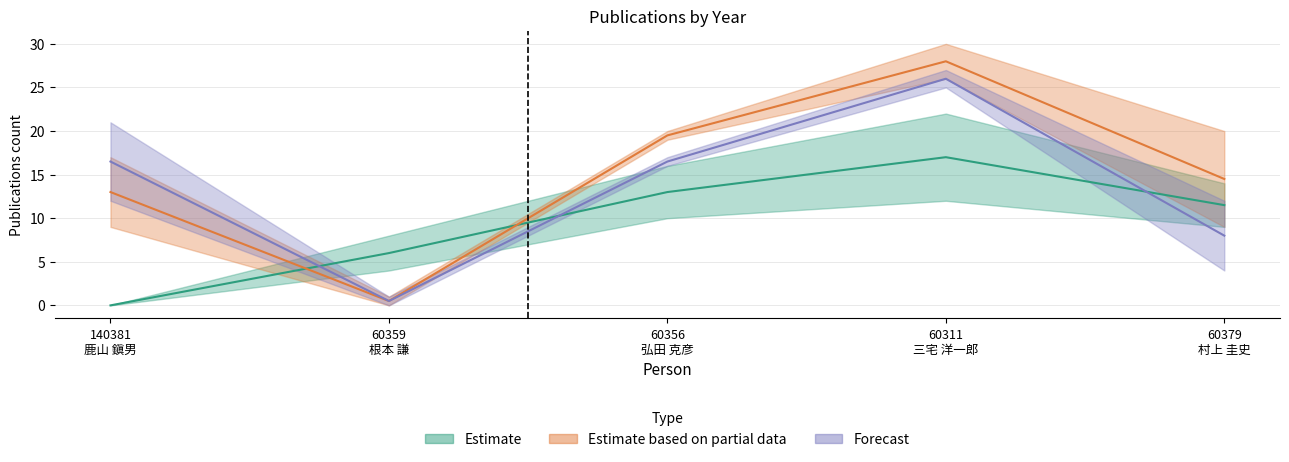

What is the label of the 4th point from the right?

60359
根本 謙